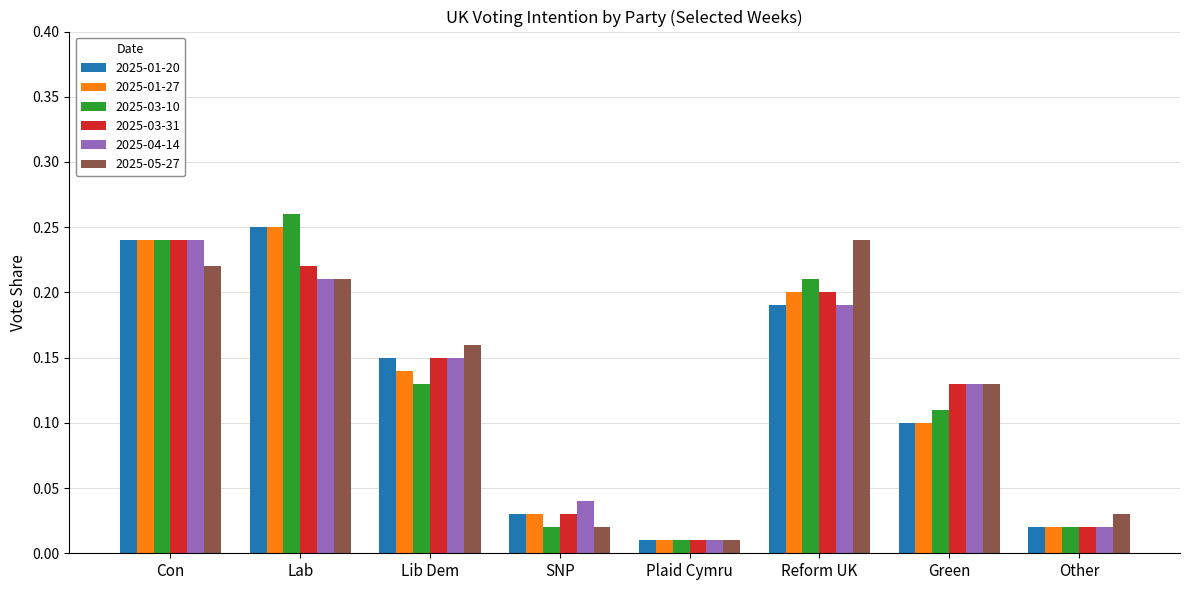

What is the label of the 4th bar from the right?

Plaid Cymru